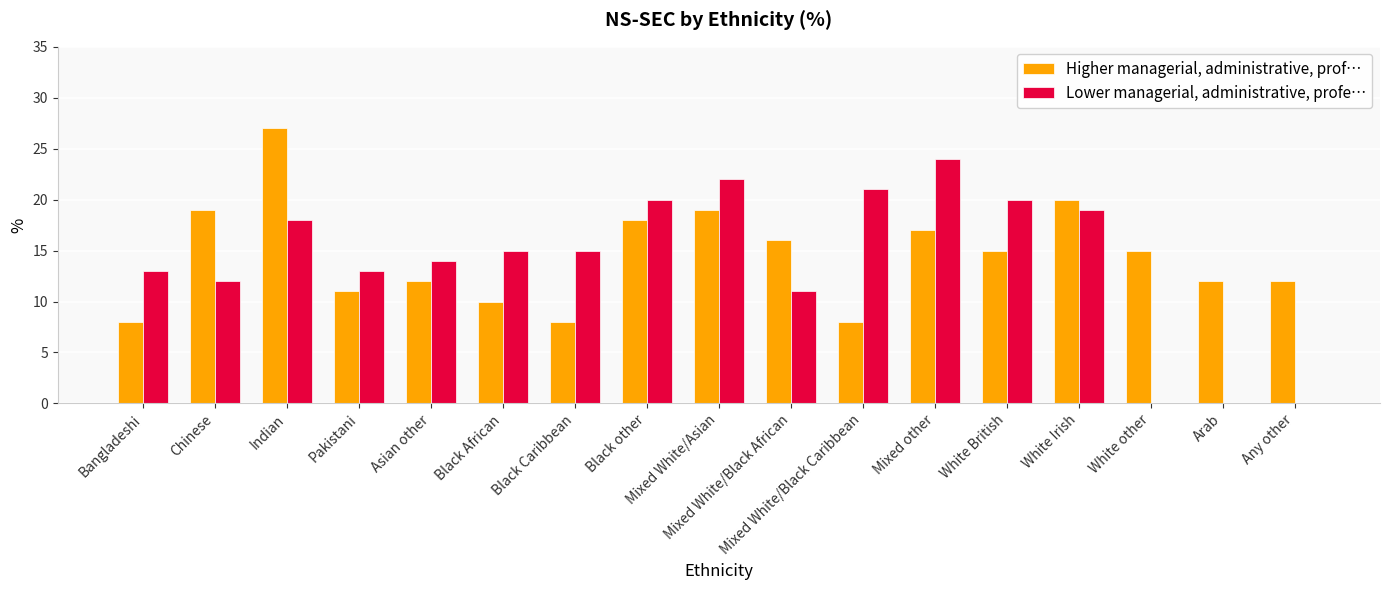

How many series are shown in this chart?

2